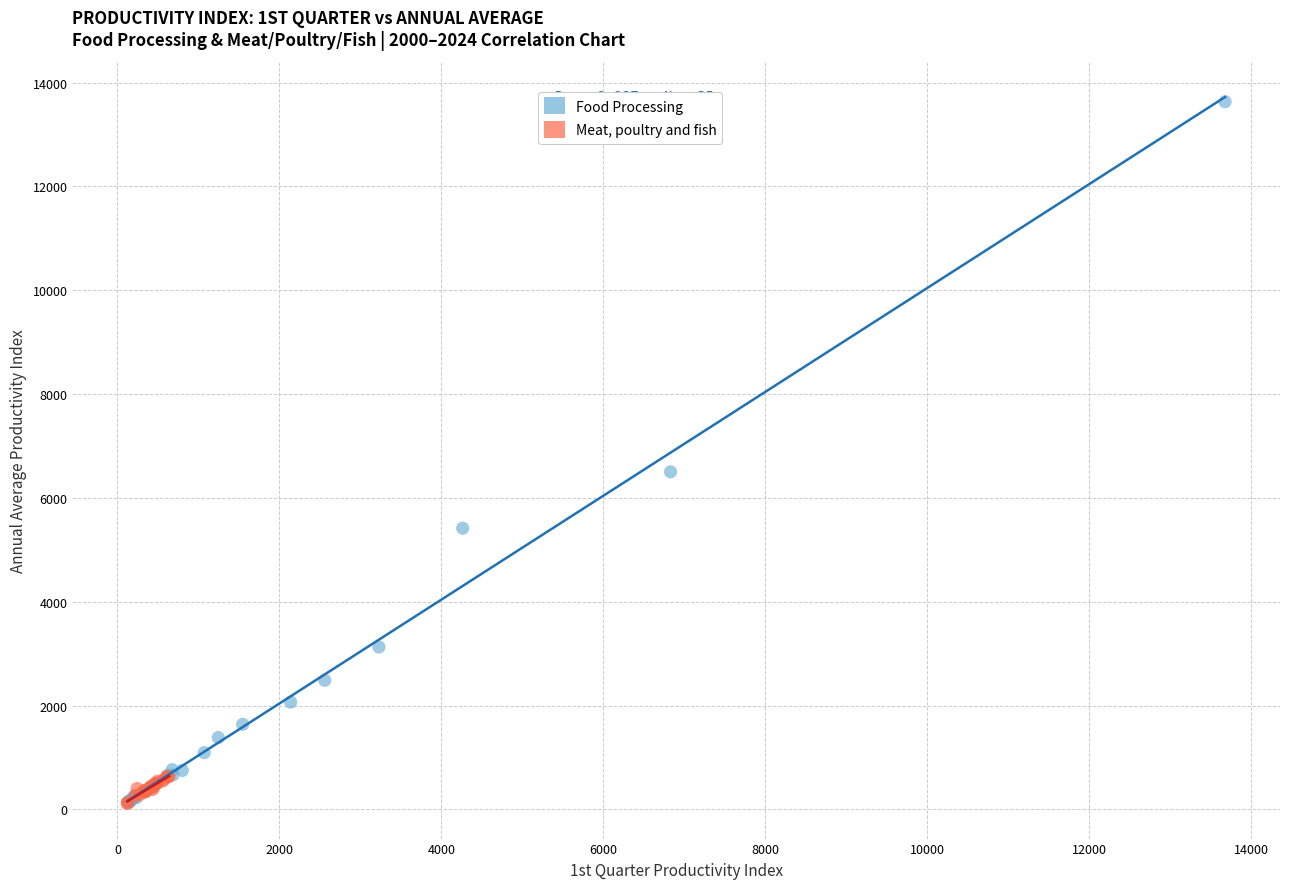

Which series has the widest spread of Y values?

Food Processing